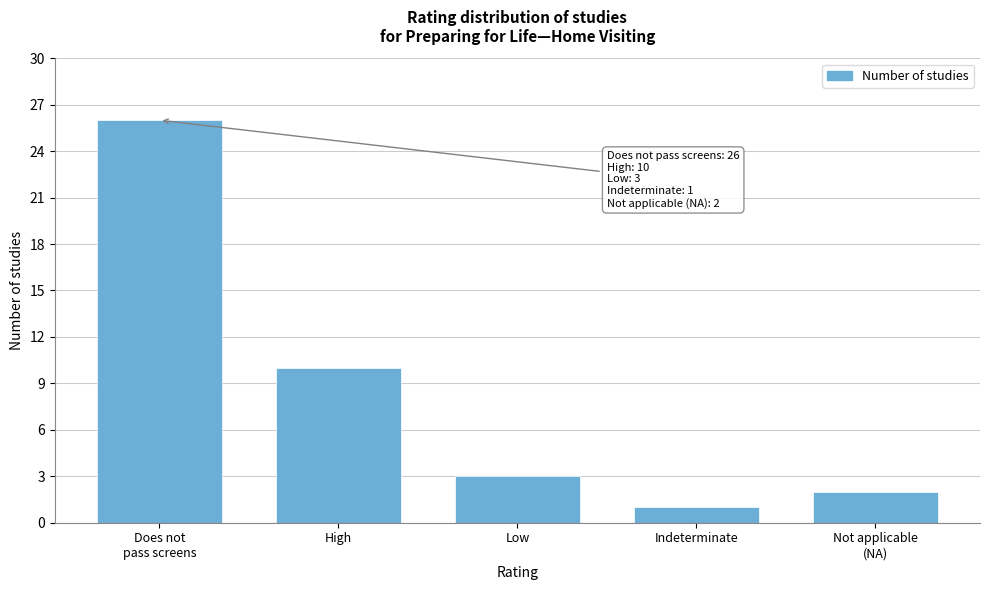

Reading left to right, transcribe all the data shown in this chart.

26	10	3	1	2